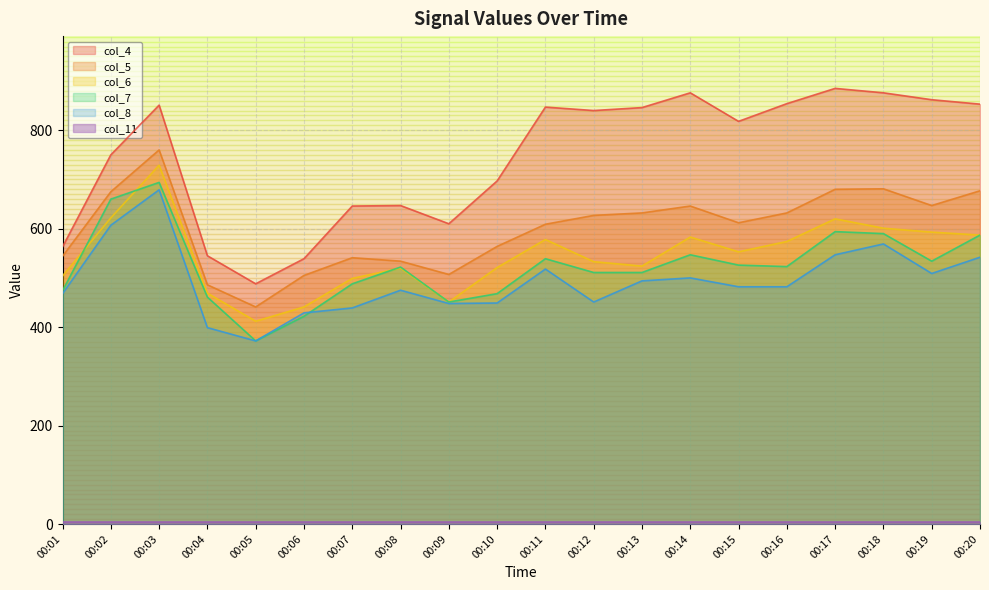

True or false: col_6 has a value of 451 at 00:09.

True